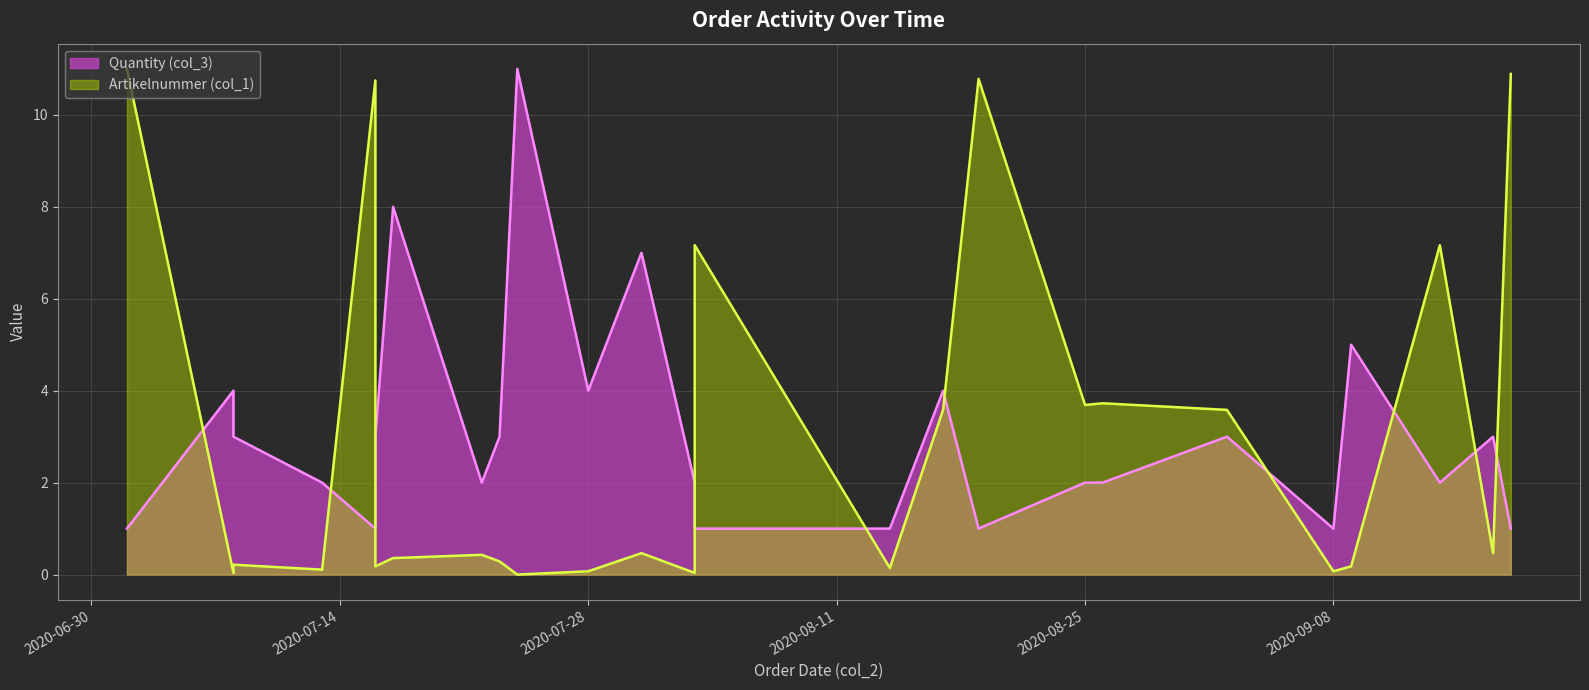

List the labels in order of value, largest first.

2020-07-24, 2020-07-17, 2020-07-31, 2020-09-09, 2020-07-08, 2020-07-28, 2020-08-17, 2020-07-08, 2020-07-16, 2020-07-23, 2020-09-02, 2020-09-17, 2020-07-13, 2020-07-22, 2020-08-03, 2020-08-25, 2020-08-26, 2020-09-14, 2020-07-02, 2020-07-16, 2020-08-03, 2020-08-14, 2020-08-19, 2020-09-08, 2020-09-18